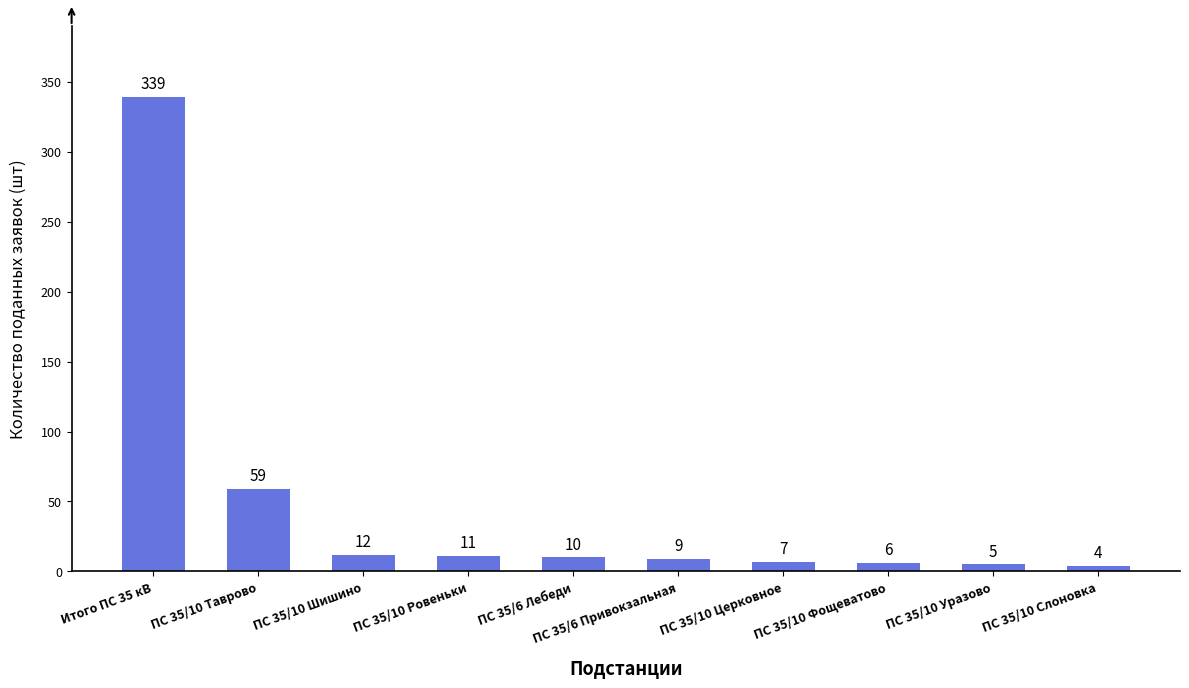

Are the bars grouped side by side (vs. stacked)?

No